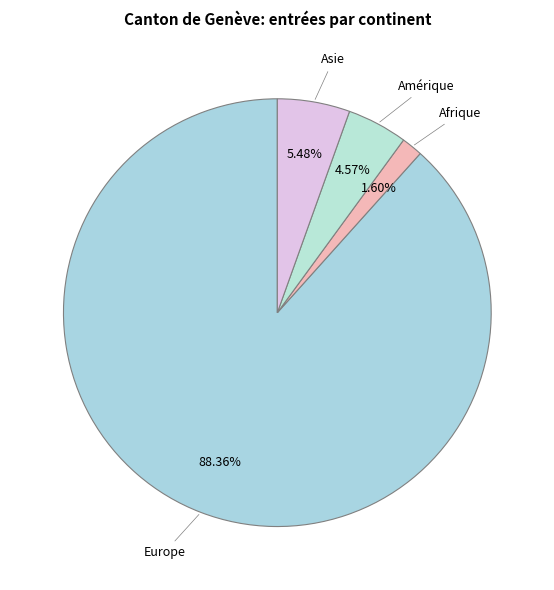

Is there a majority slice in this chart?

Yes